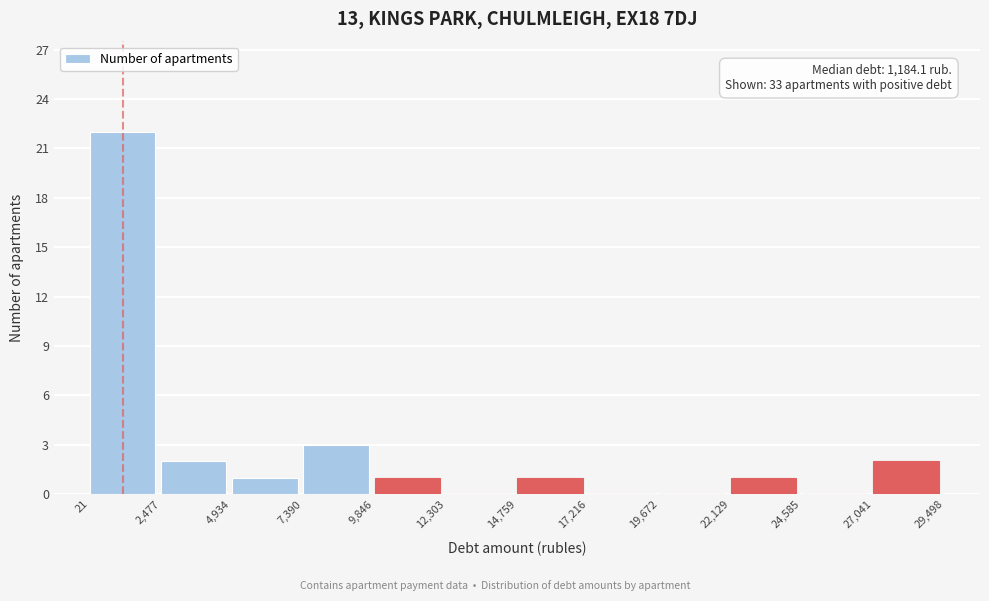

Which range on the x-axis has the tallest bar?

21 to 2,477